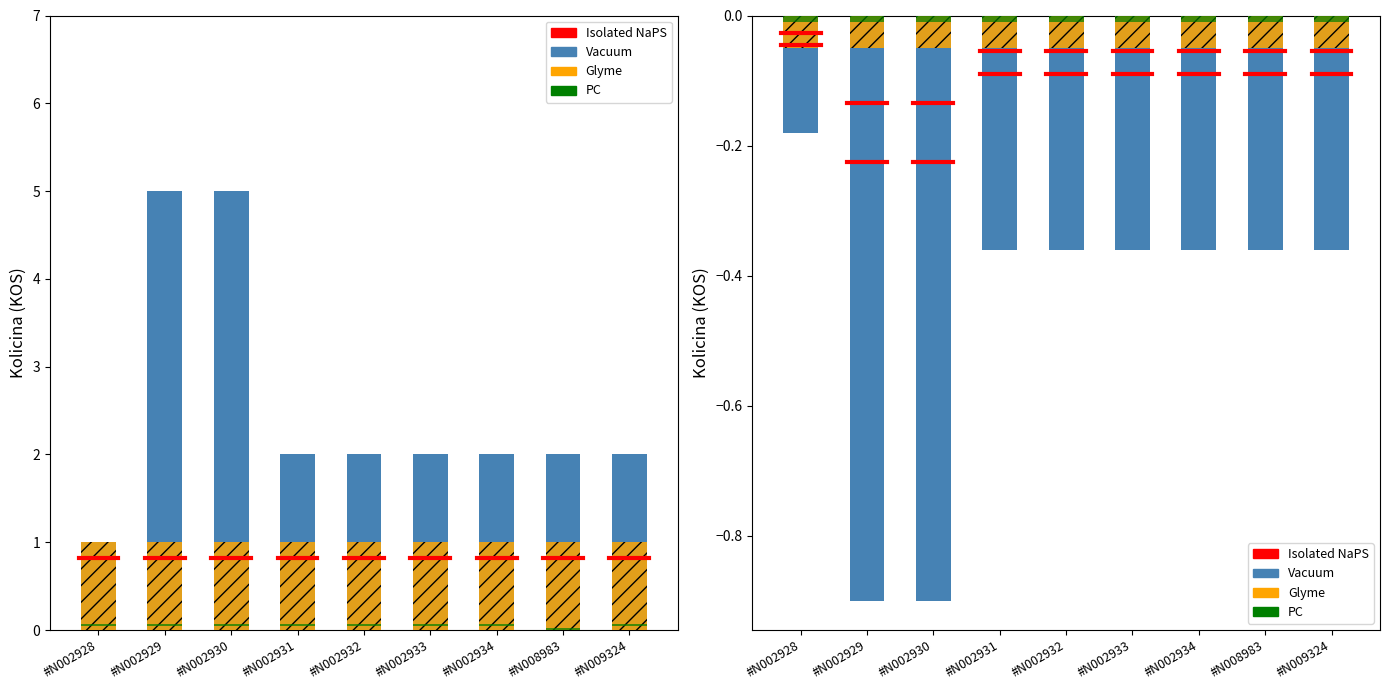

What is the spread (max minus min) of values at #N002931?

0.3